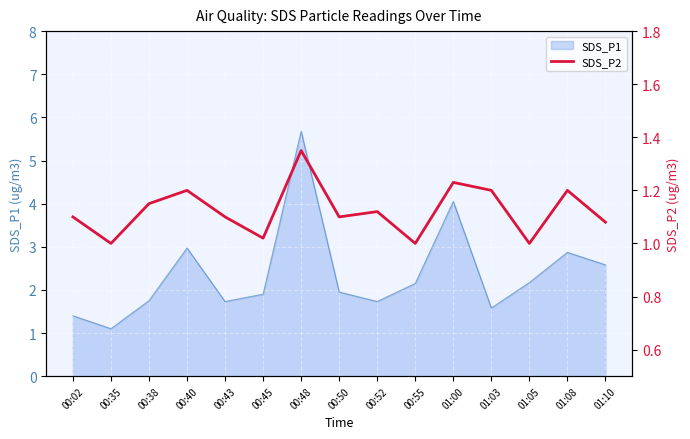

Which category has the lowest value in the SDS_P1 series?

00:35